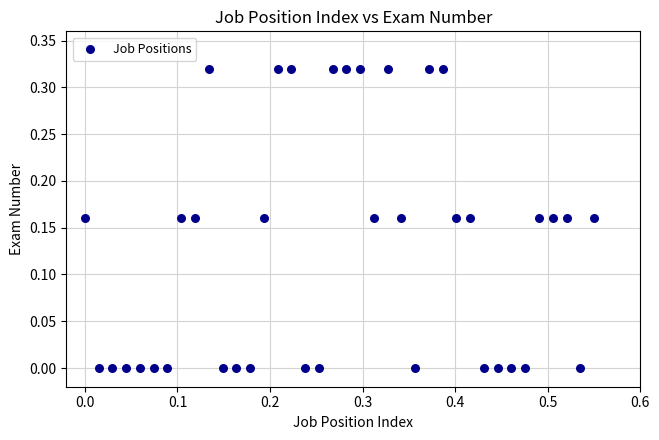

What is the range of X values (max minus min)?

0.6